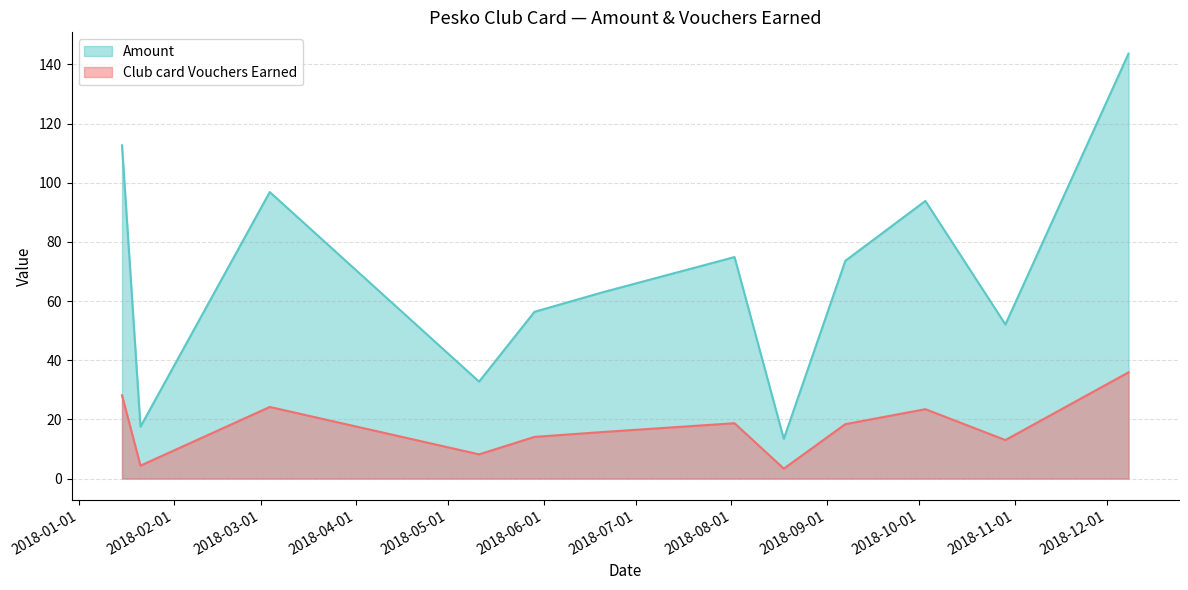

What is the total value across all series at 2018-10-03?

117.3